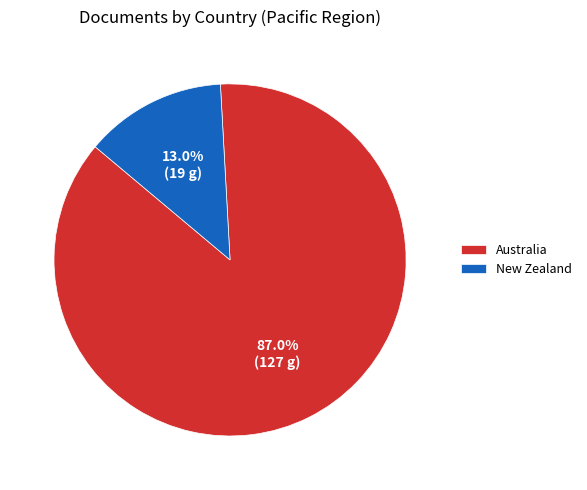

The Australia slice represents 92% of the pie. True or false?

False